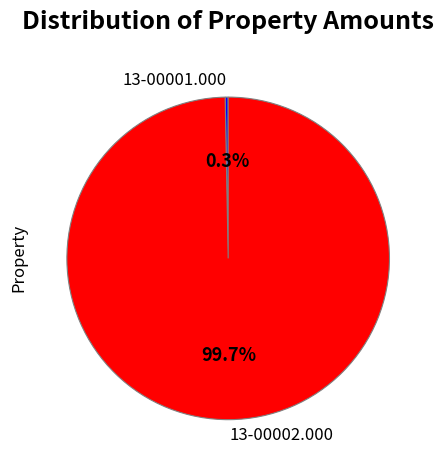

True or false: 13-00002.000 accounts for 100% of the total.

True